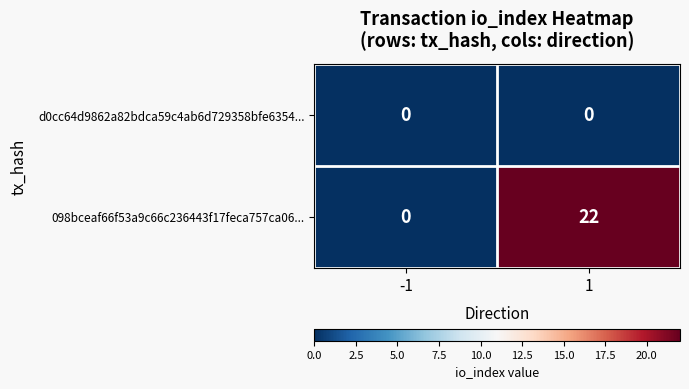

Which label corresponds to the largest value in the chart?

1